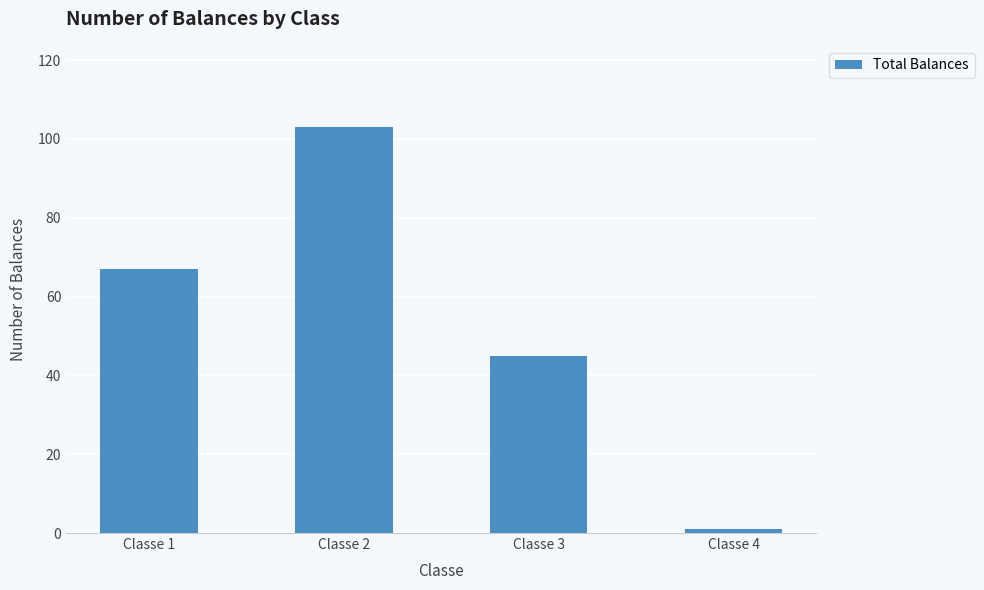

What is the average value?

54